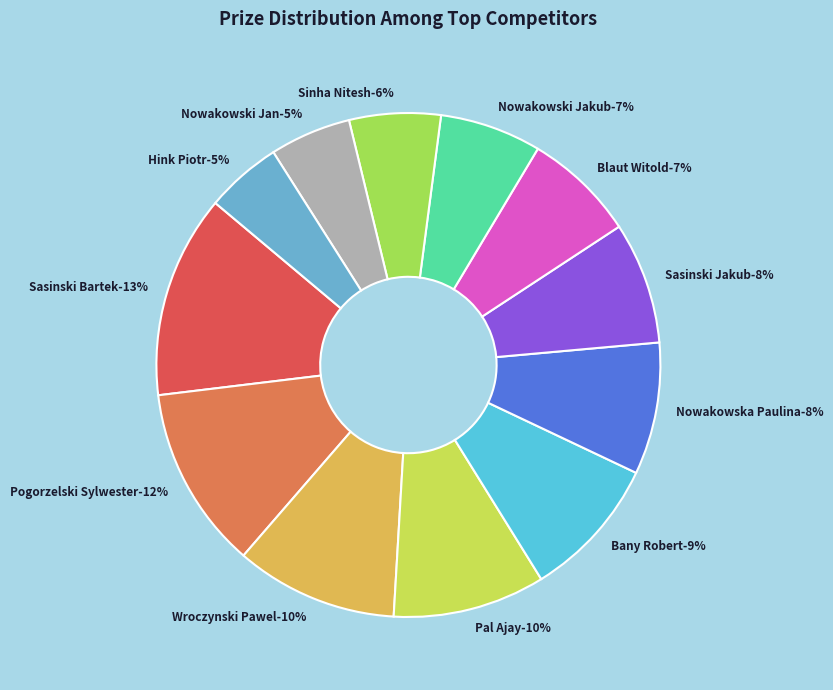

Rank the categories by value from lowest to highest.

Hink Piotr, Nowakowski Jan, Sinha Nitesh, Nowakowski Jakub, Blaut Witold, Sasinski Jakub, Nowakowska Paulina, Bany Robert, Pal Ajay, Wroczynski Pawel, Pogorzelski Sylwester, Sasinski Bartek